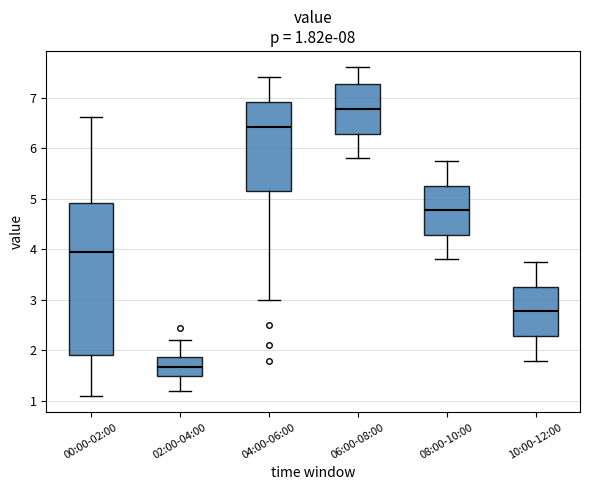

Which box's median line is the lowest?

02:00-04:00